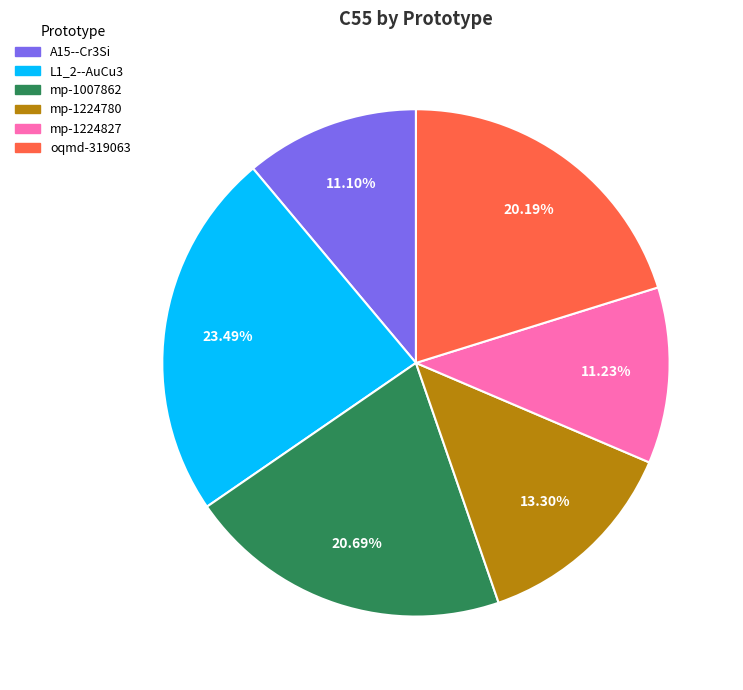

Approximately how many times larger is the value at mp-1224827 compared to mp-1007862?

0.5